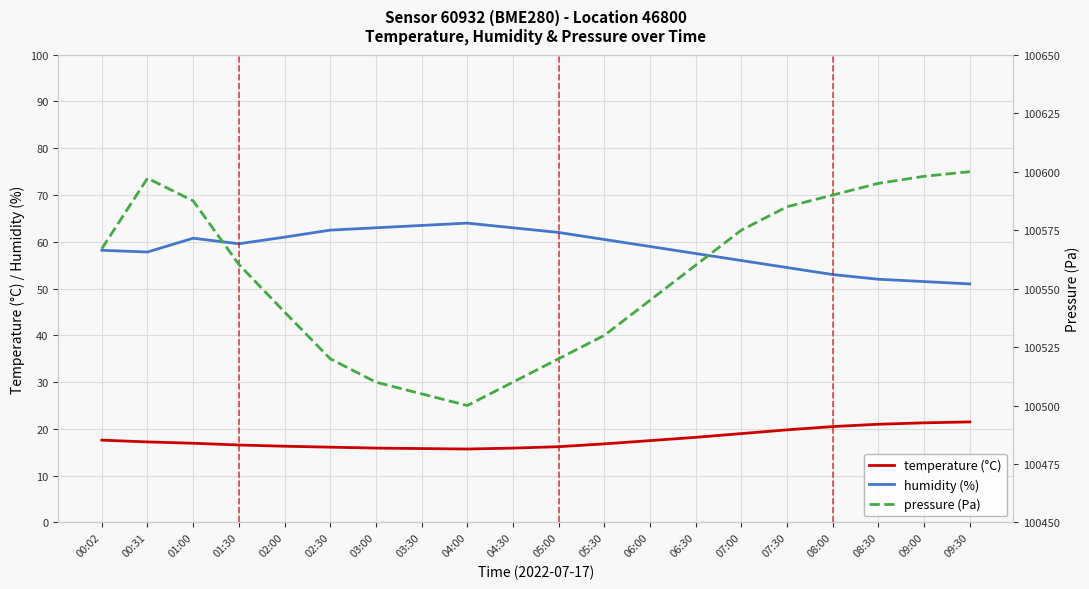

What value does the temperature (°C) series have at 02:00?

16.3